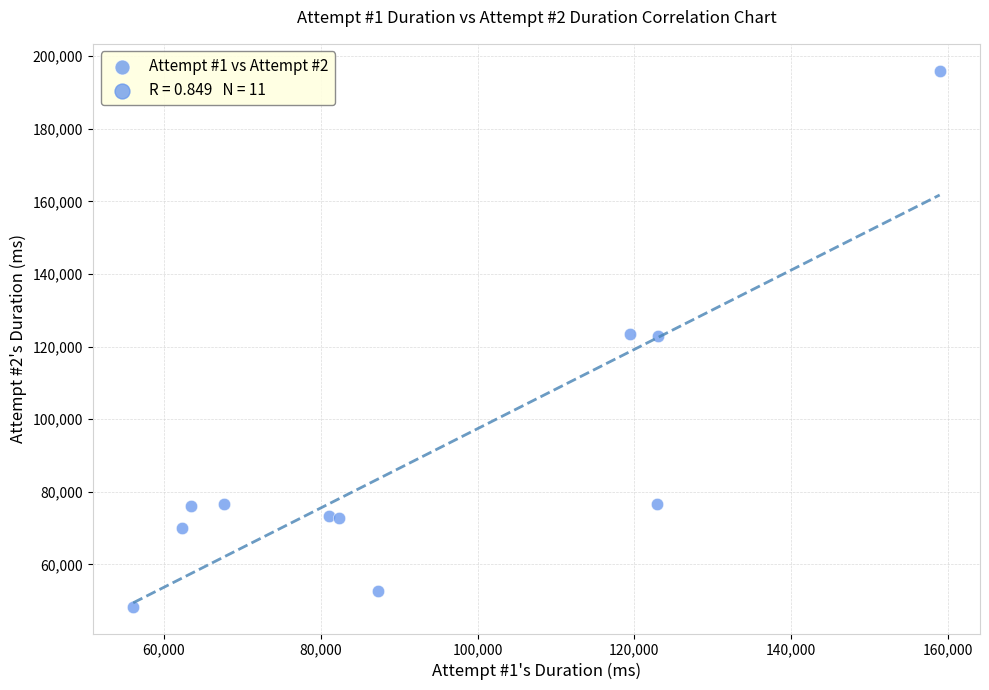

What is the average Y value?

89885